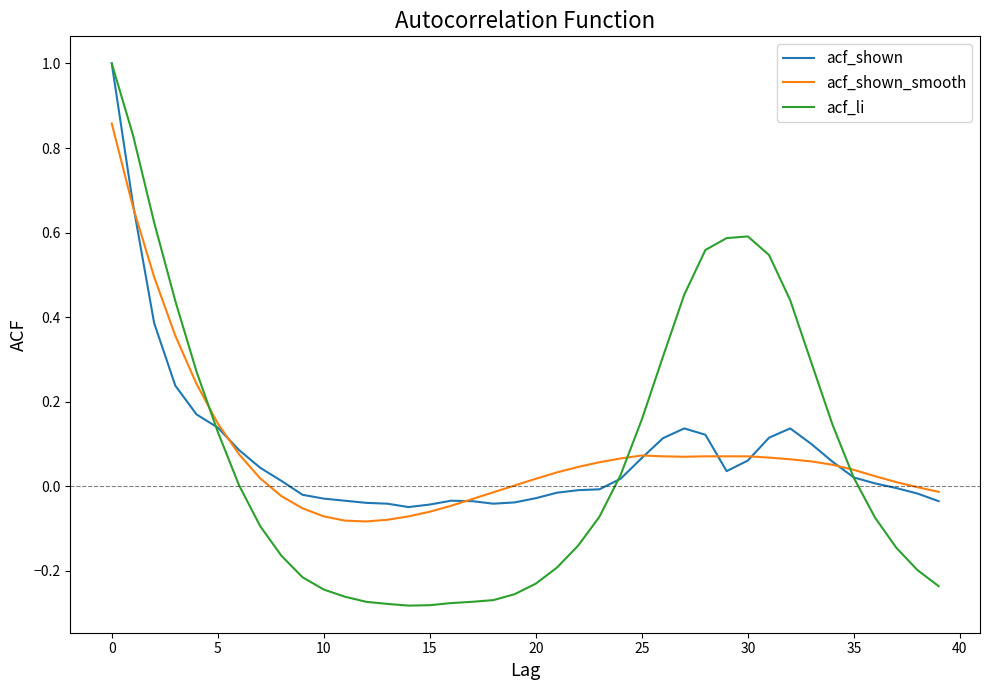

Which series has the largest range (max minus min)?

acf_li